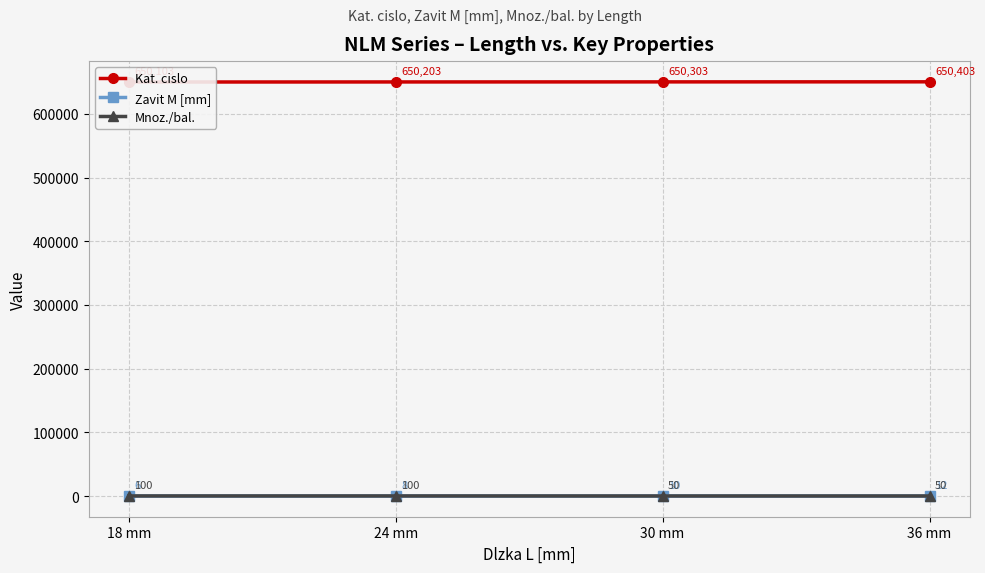

Count the Mnoz./bal. values in the range 50 to 100.

4